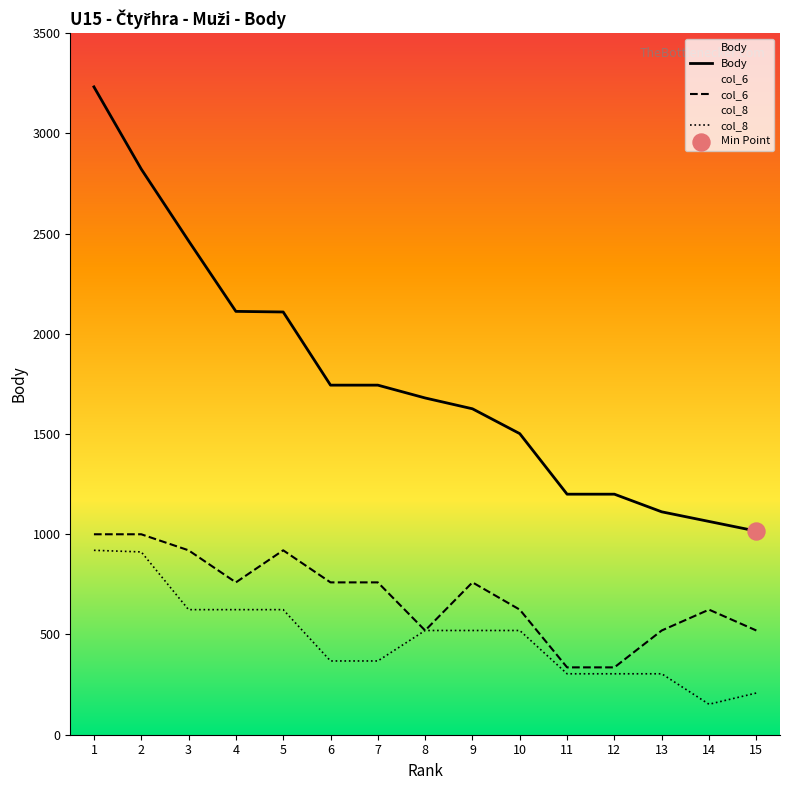

Which series has the largest total across all categories?

Body